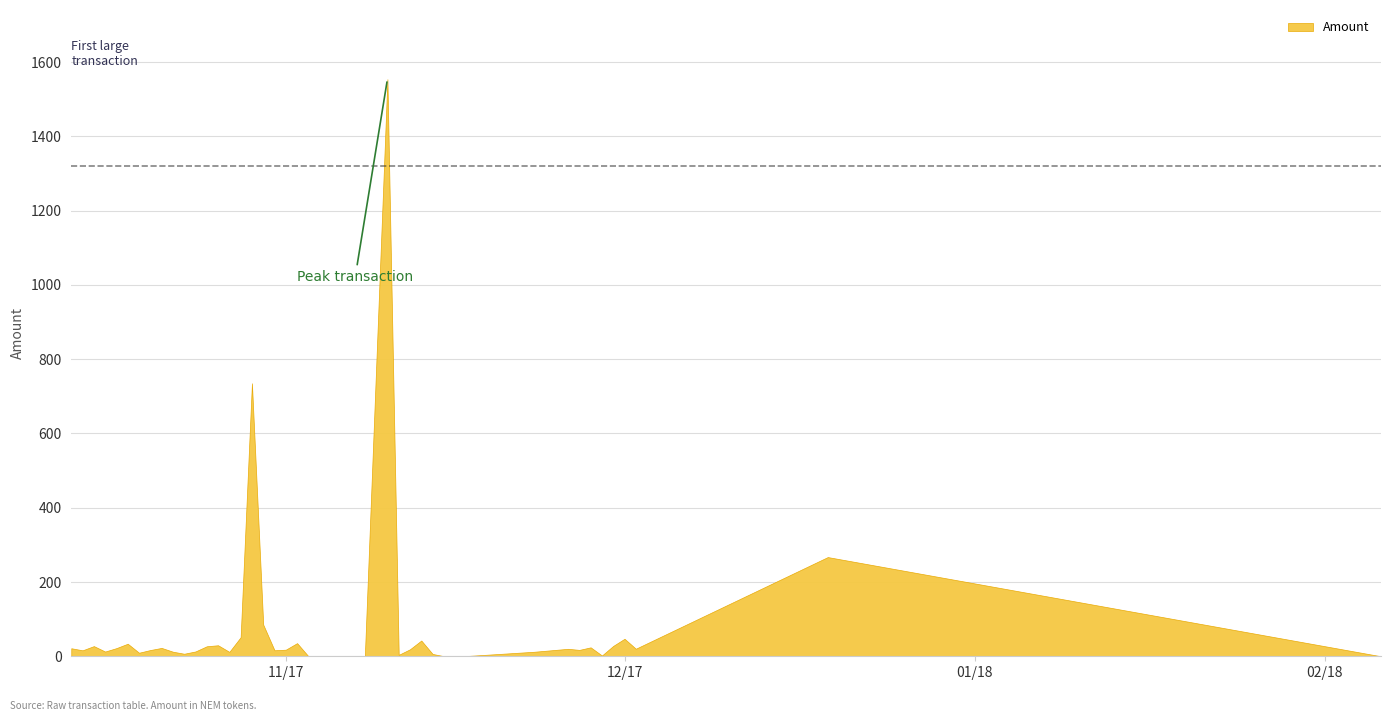

What is the label of the 16th point from the left?

2017-10-28